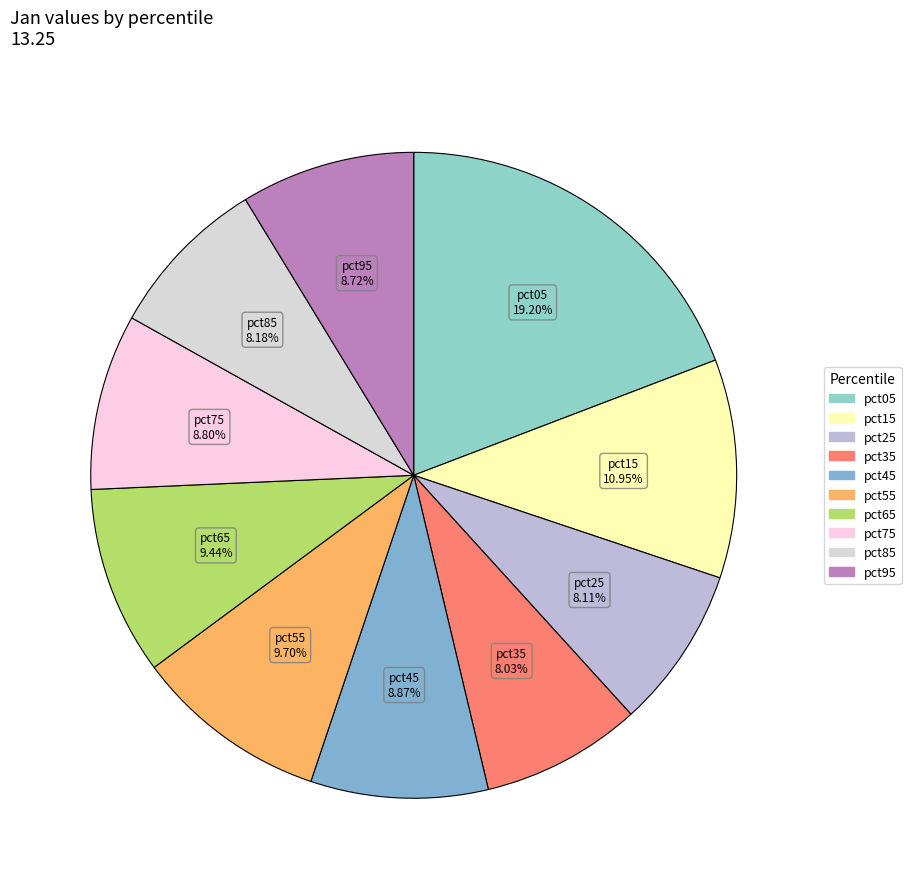

To the nearest percent, what percentage of the pie is pct55?

10%